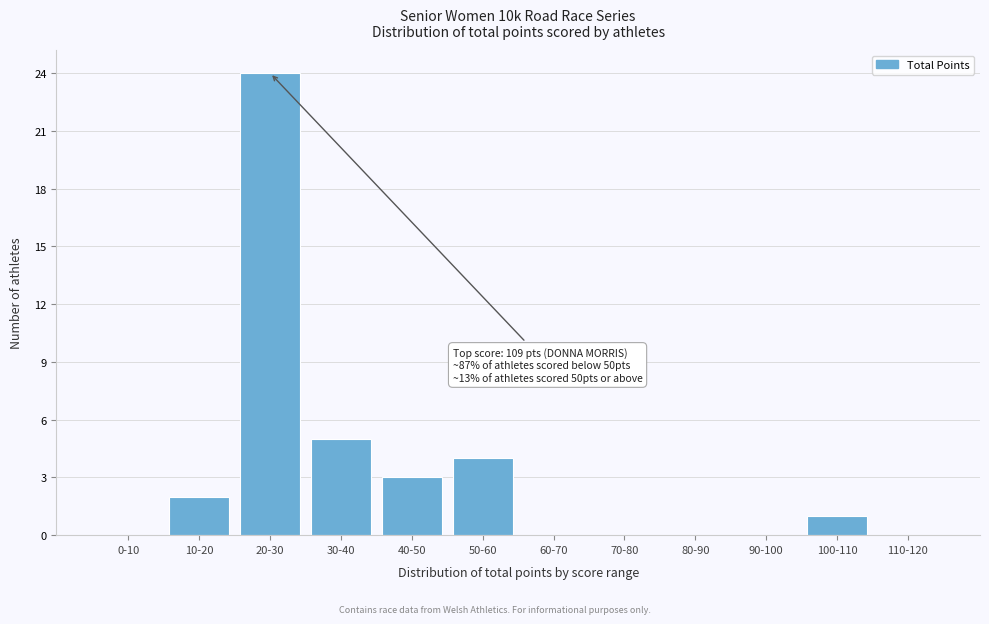

Reading left to right, list all the values displayed in this chart.

0-10=0	10-20=2	20-30=24	30-40=5	40-50=3	50-60=4	60-70=0	70-80=0	80-90=0	90-100=0	100-110=1	110-120=0